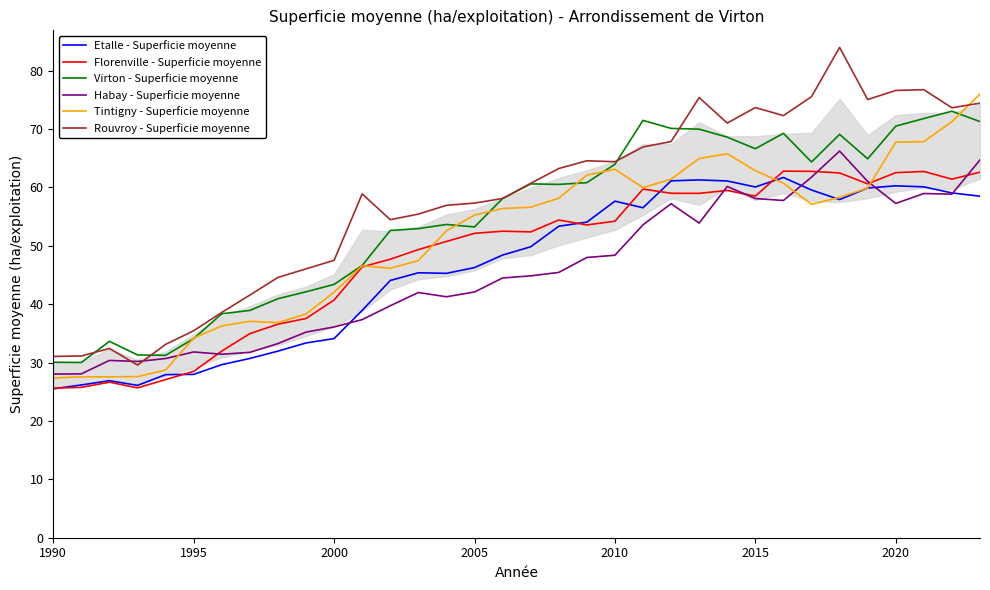

Which series has the largest range (max minus min)?

Rouvroy - Superficie moyenne